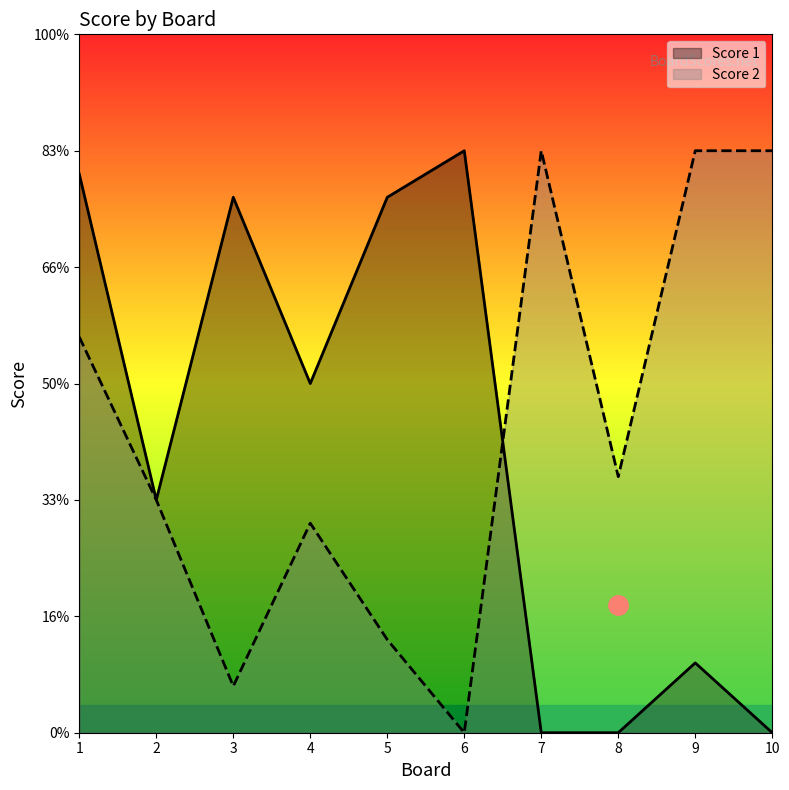

At which label does Score 1 first exceed 15?

1